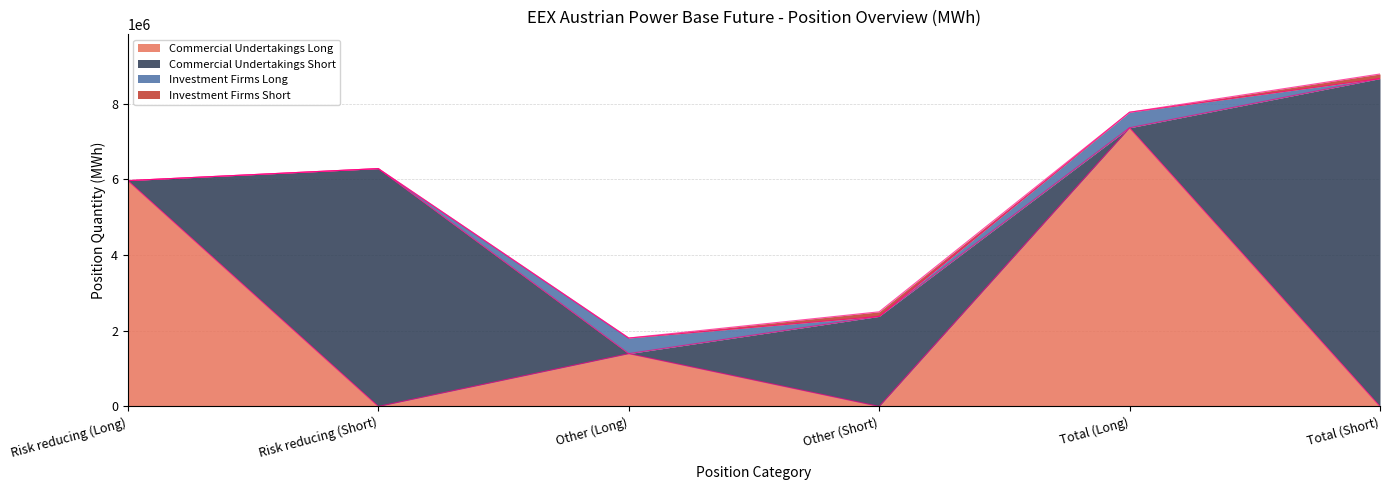

At how many categories does at least one series exceed 6038482?

3